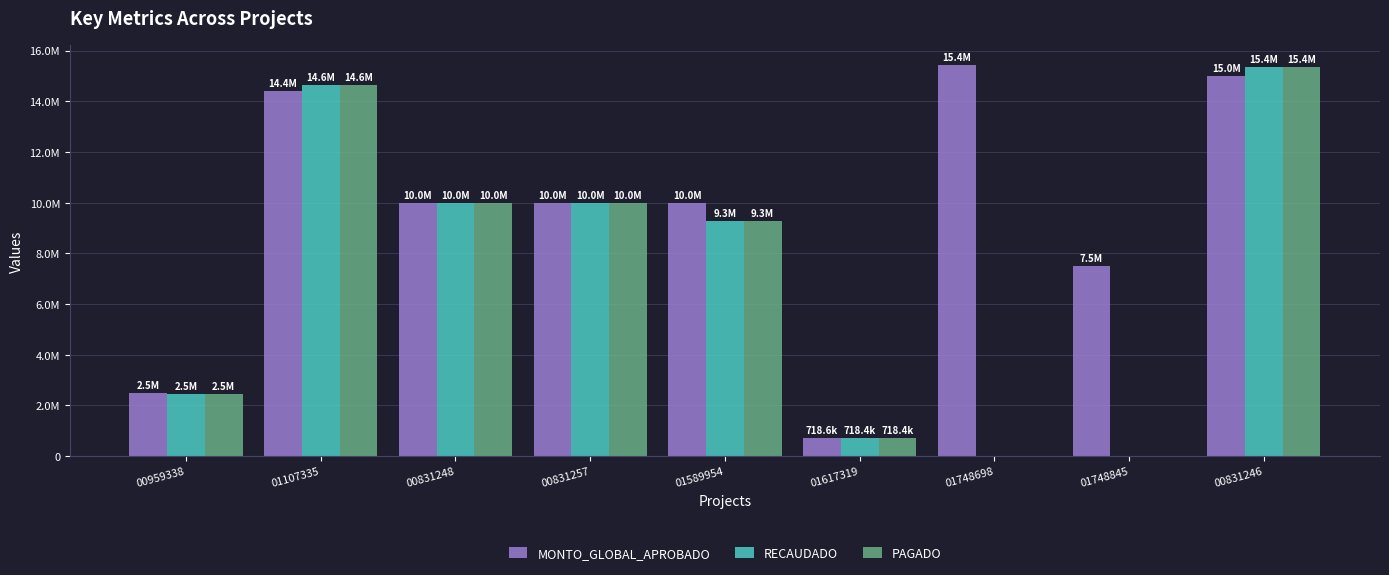

What is the value of the MONTO_GLOBAL_APROBADO bar at the 9th from the left?

15000000.0